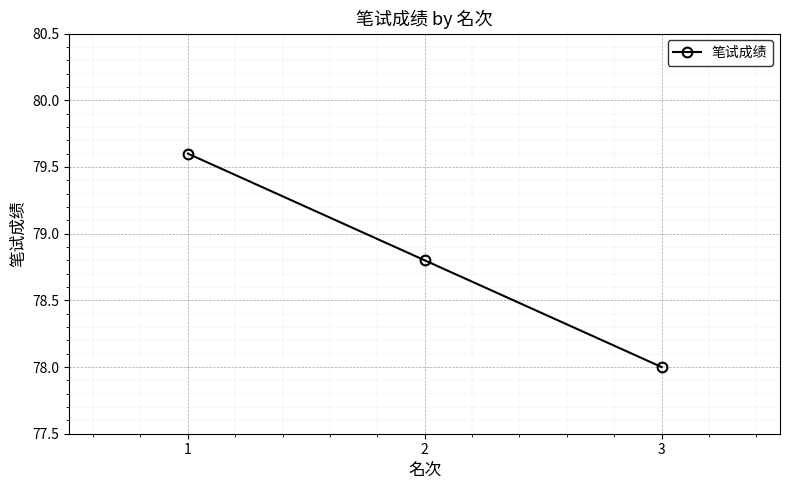

Reading left to right, list all the values displayed in this chart.

1=79.6	2=78.8	3=78.0